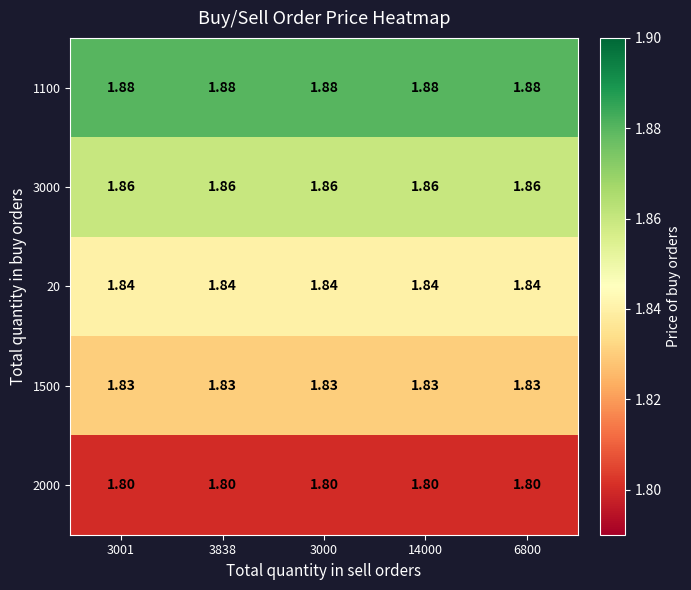

Rank the series by their maximum value, from highest to lowest.

1100, 3000, 20, 1500, 2000